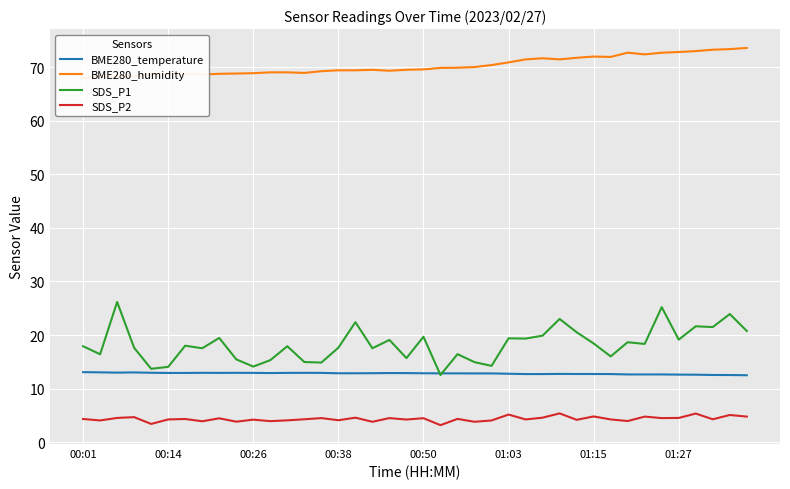

True or false: SDS_P1 and SDS_P2 intersect in this chart.

False